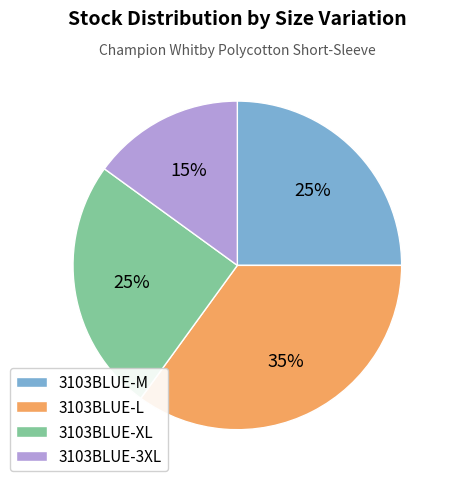

The 3103BLUE-XL slice represents 12% of the pie. True or false?

False